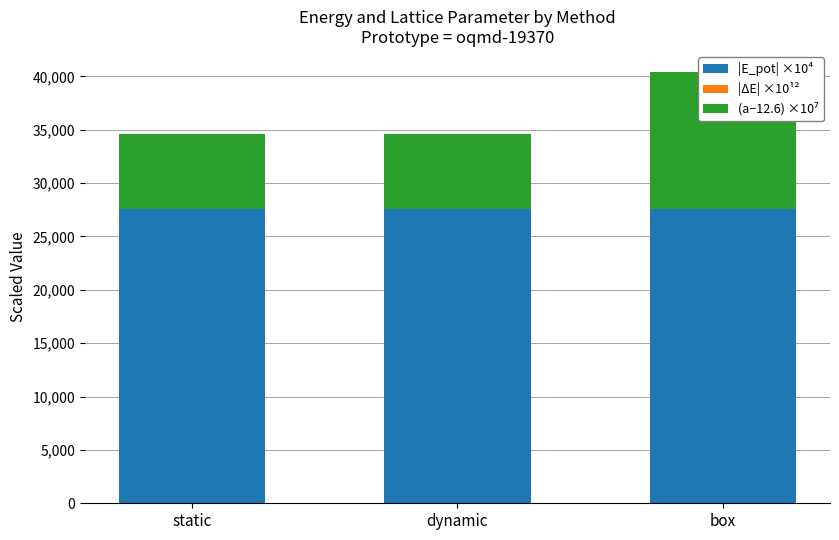

At which label is |ΔE| ×10¹² closest to 0?

static